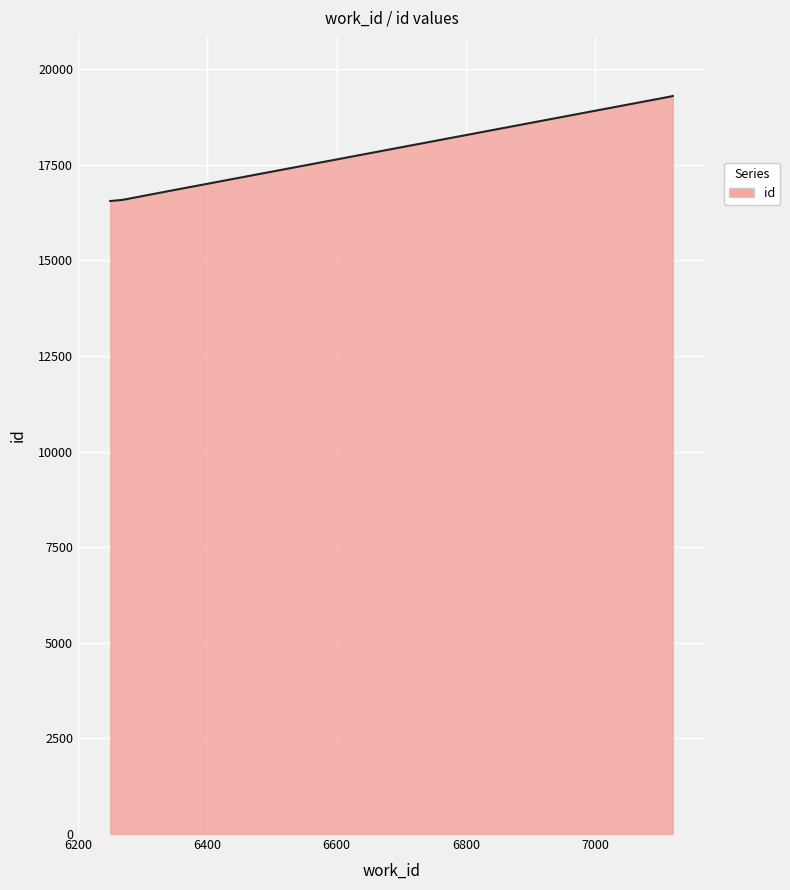

What is the difference between the maximum and minimum values?

2747.0